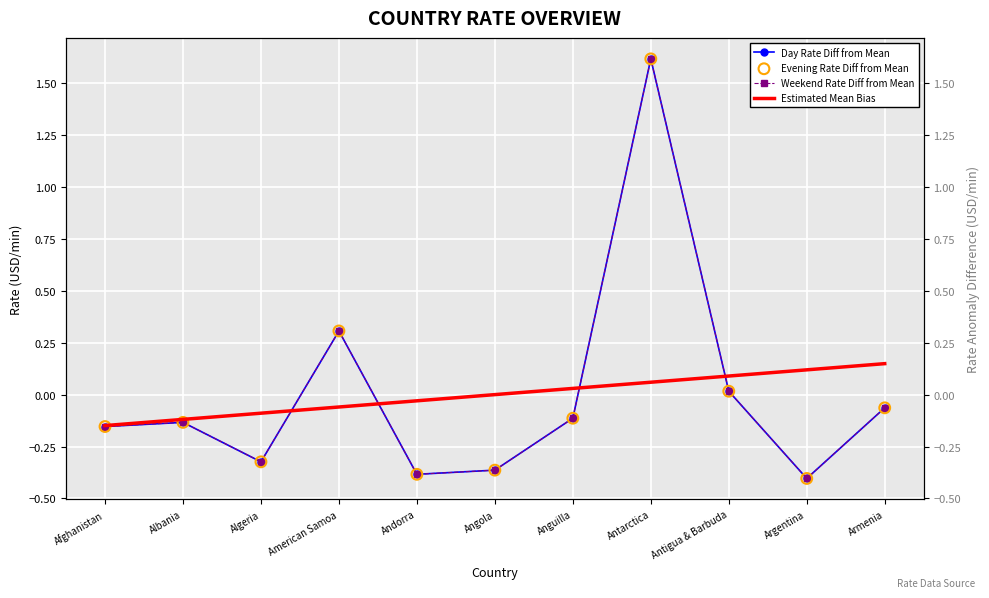

Which series has the widest spread of Y values?

Day Rate Diff from Mean